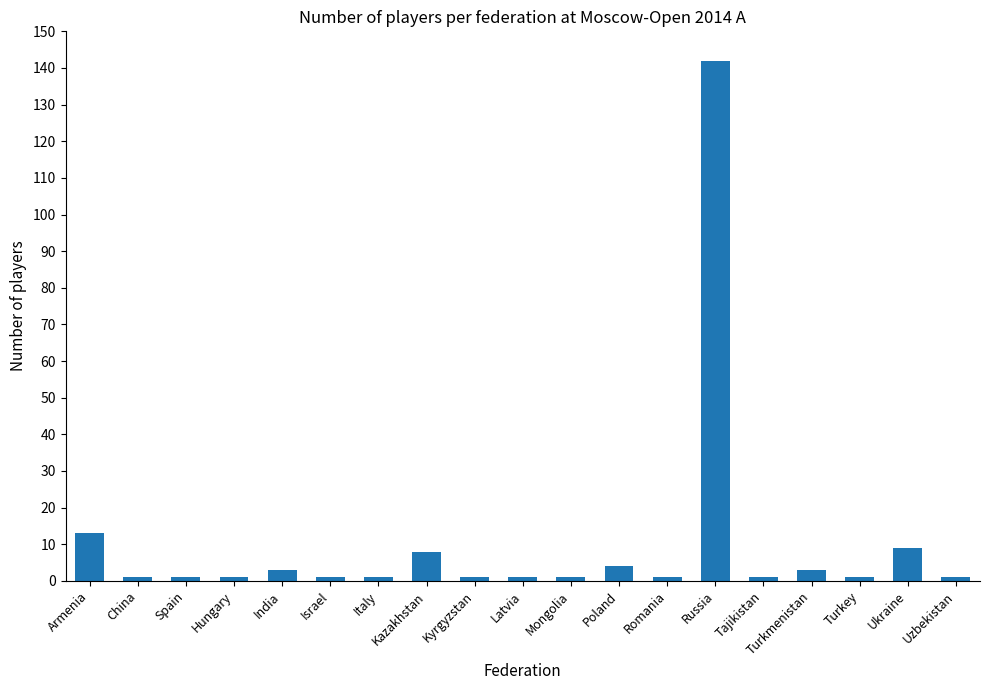

The chart shows a value of 8 at Kazakhstan. True or false?

True